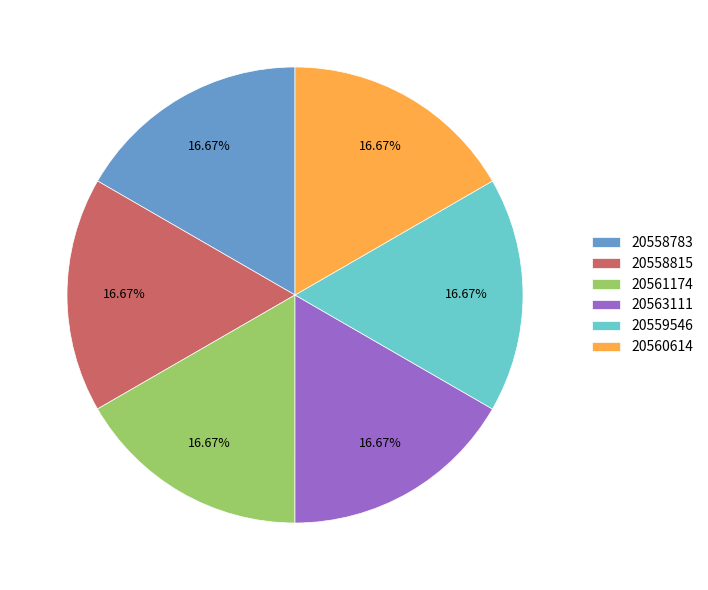

Combined, do 20558815 and 20559546 account for over 50%?

No